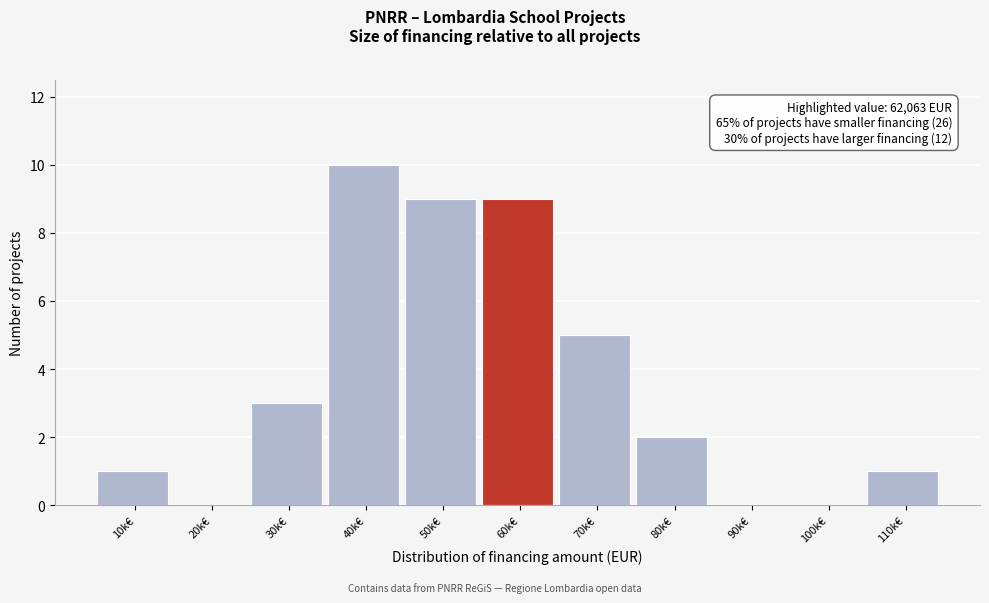

Reading right to left, list all the values displayed in this chart.

110k€=1	100k€=0	90k€=0	80k€=2	70k€=5	60k€=9	50k€=9	40k€=10	30k€=3	20k€=0	10k€=1